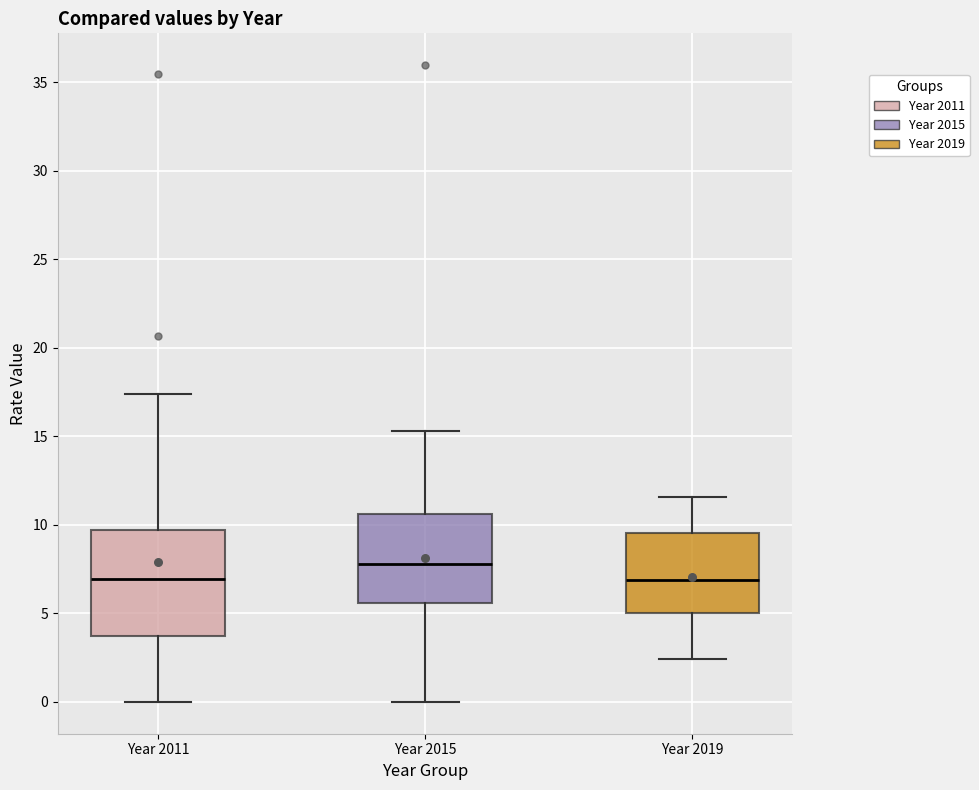

Where is the upper edge of the box for Year 2015 on the y-axis? The values are not printed on the chart, so give them approximately, as read against the axis.

10.5